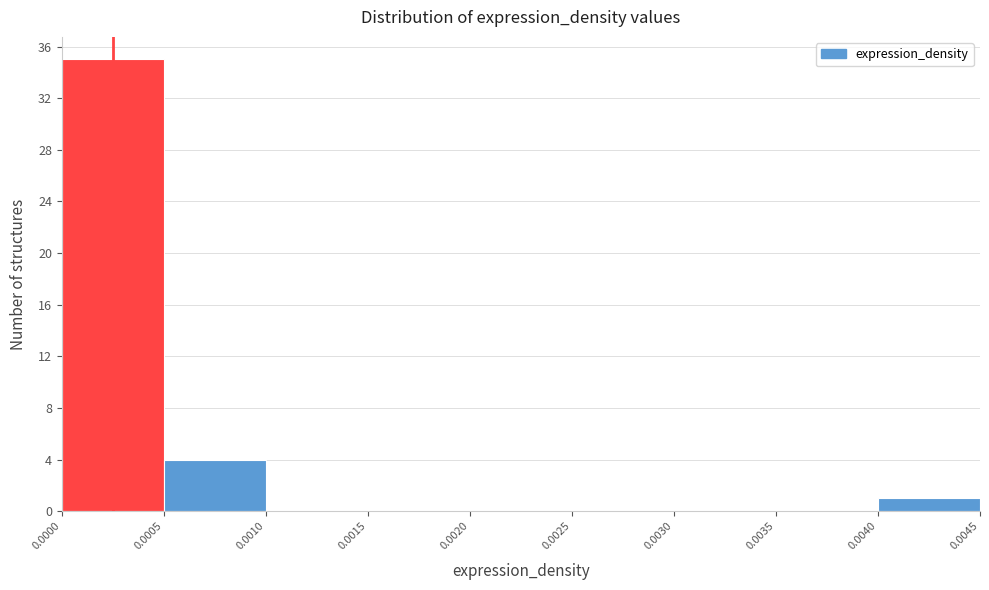

Reading left to right, transcribe this chart: for each bar, give the range it covers on the x-axis and its height. The values are not printed on the chart, so give them approximately, as read against the axis.

0.0000 to 0.0005: 35
0.0005 to 0.0010: 4
0.0010 to 0.0015: 0
0.0015 to 0.0020: 0
0.0020 to 0.0025: 0
0.0025 to 0.0030: 0
0.0030 to 0.0035: 0
0.0035 to 0.0040: 0
0.0040 to 0.0045: 1